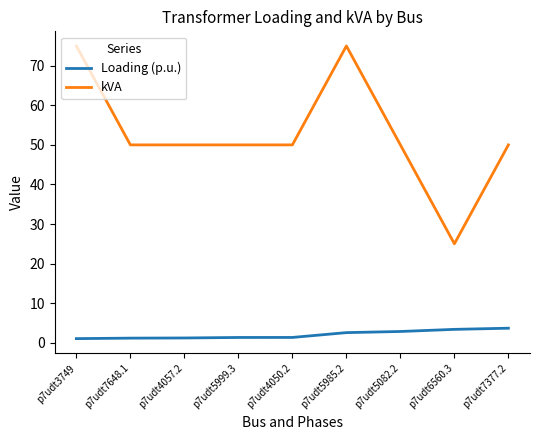

True or false: kVA and Loading (p.u.) cross at least once.

False